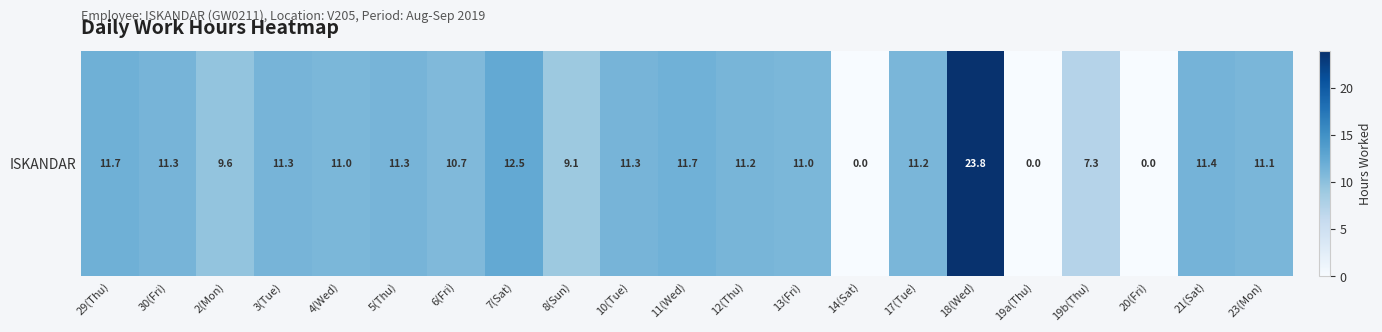

What is the difference between the second highest and minimum values?

12.5